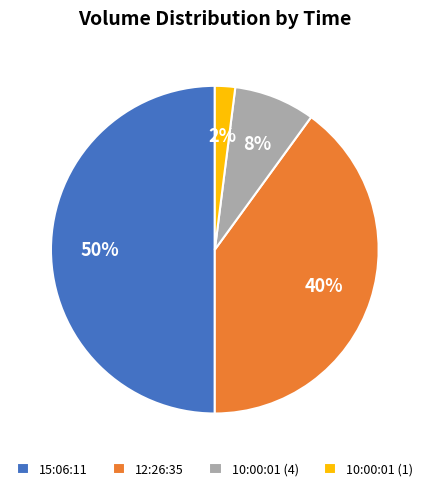

Count the number of slices in the pie.

4